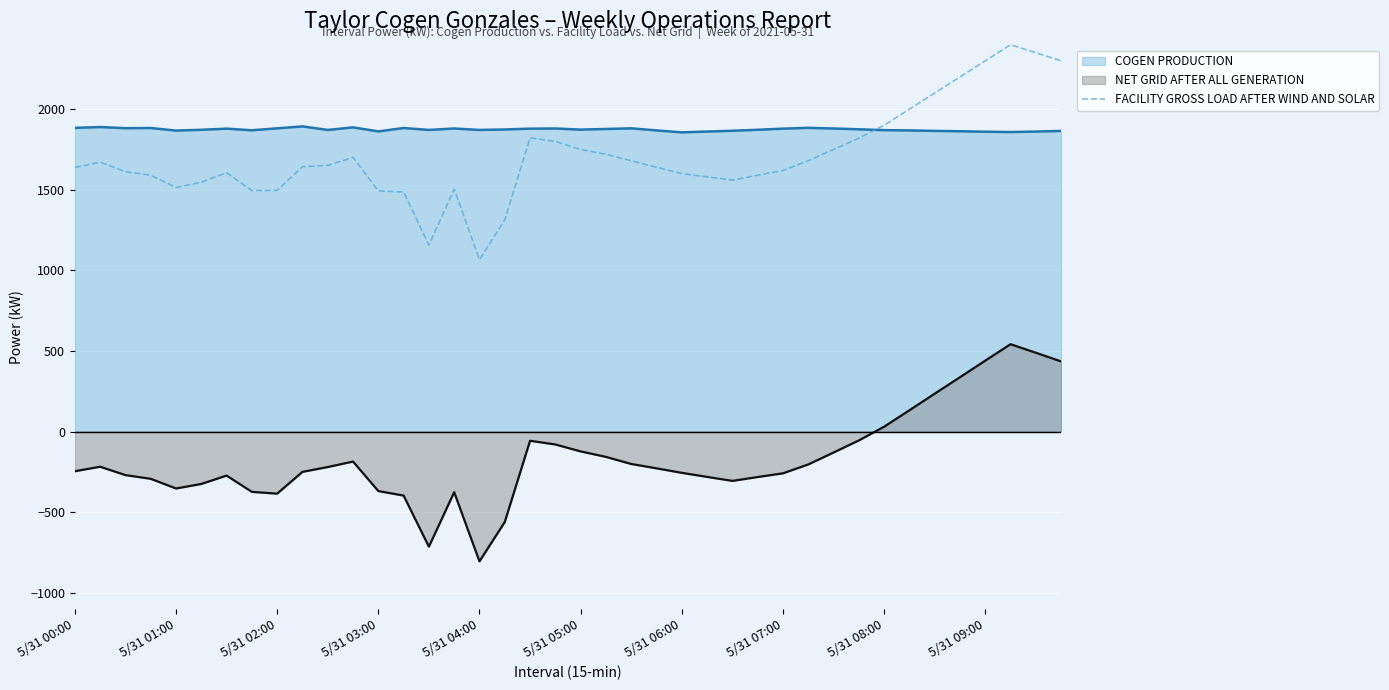

Does the chart display data point markers on the line(s)?

No